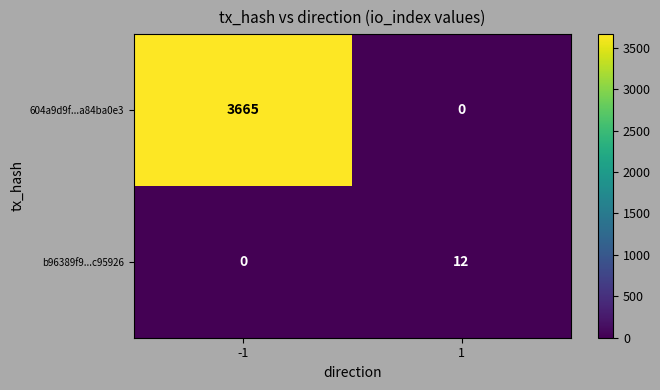

Which series has the largest total across all categories?

604a9d9f...a84ba0e3